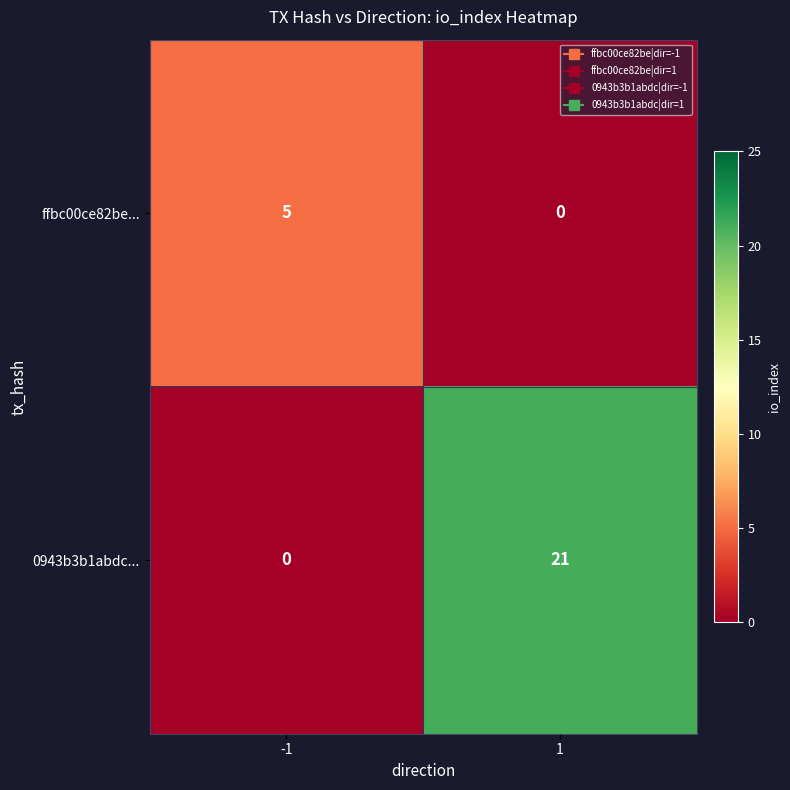

Is it true that ffbc00ce82be... equals 0 at 1?

True